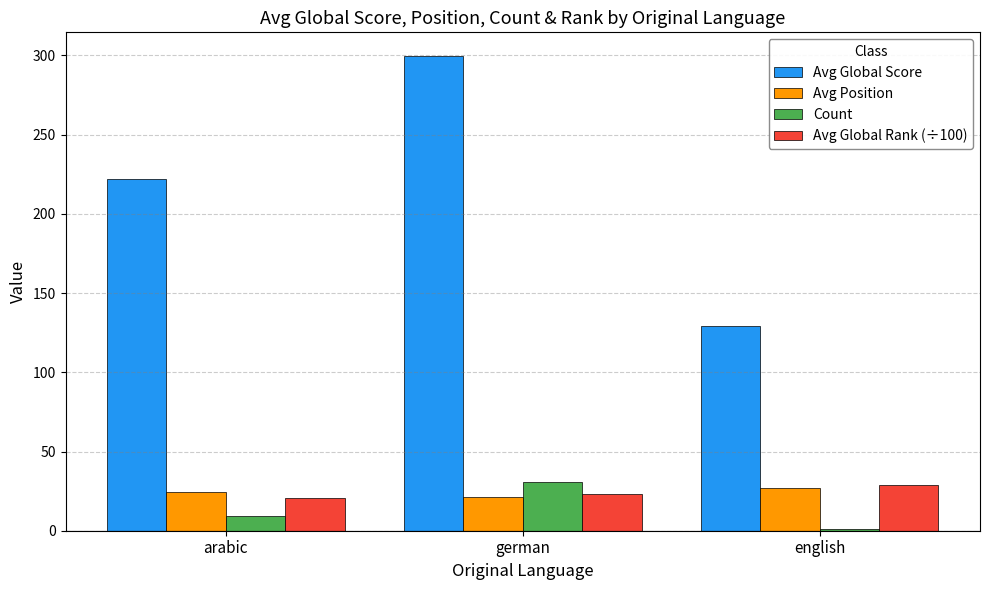

What is the sum of all Avg Global Rank (÷100) values?

73.2